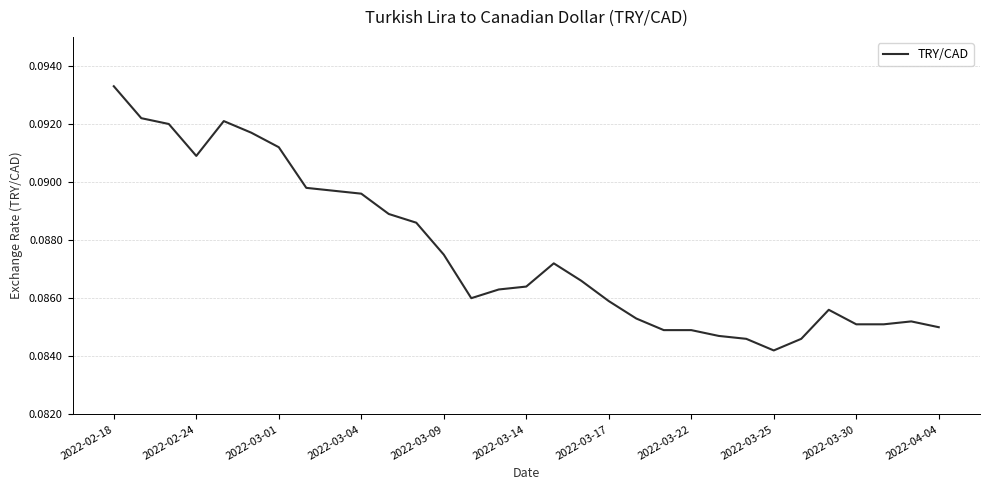

Where is the data nearest to the value 0?

2022-03-25